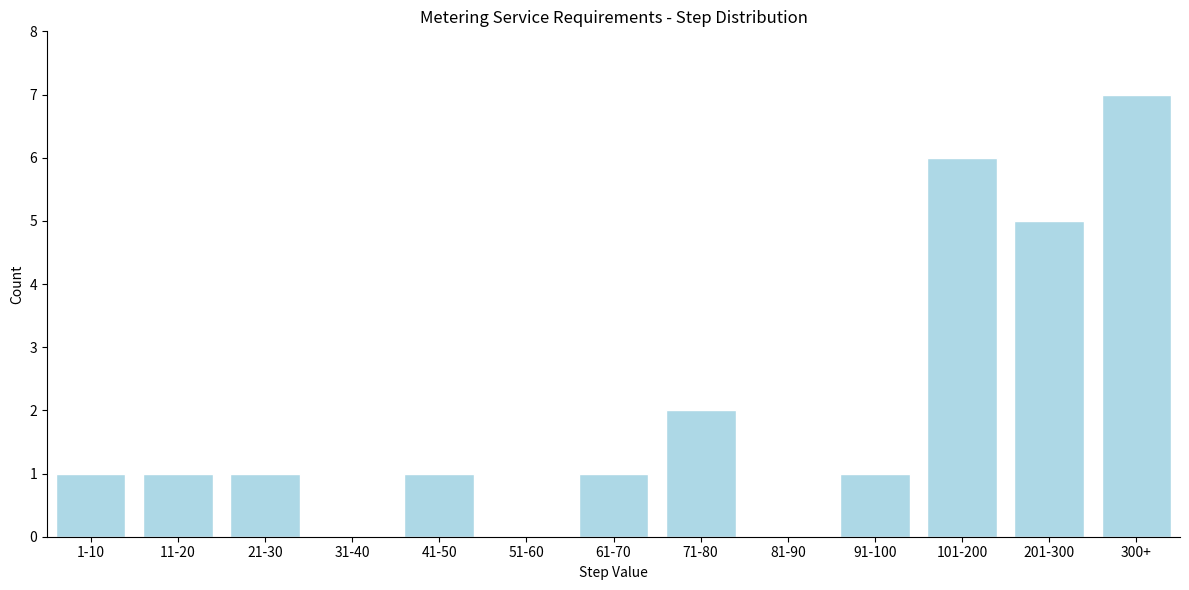

Reading left to right, what are all the values shown in this chart?

1-10=1	11-20=1	21-30=1	31-40=0	41-50=1	51-60=0	61-70=1	71-80=2	81-90=0	91-100=1	101-200=6	201-300=5	300+=7